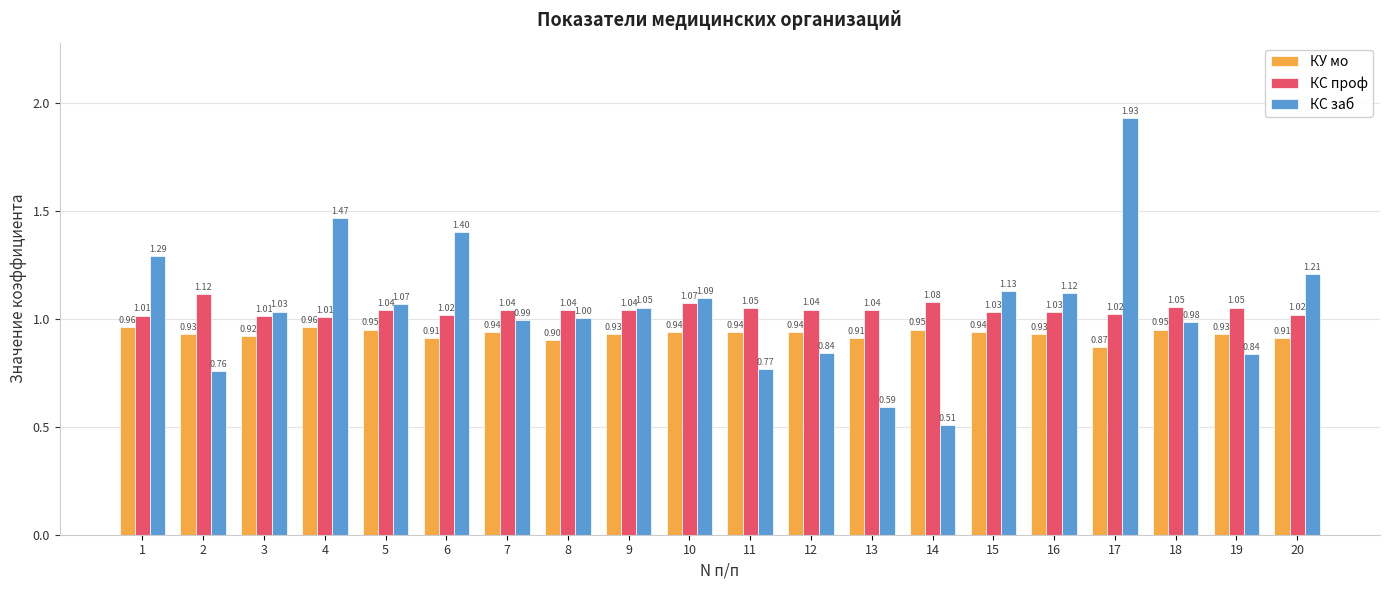

List the series in order of their peak value, lowest first.

КУ мо, КС проф, КС заб